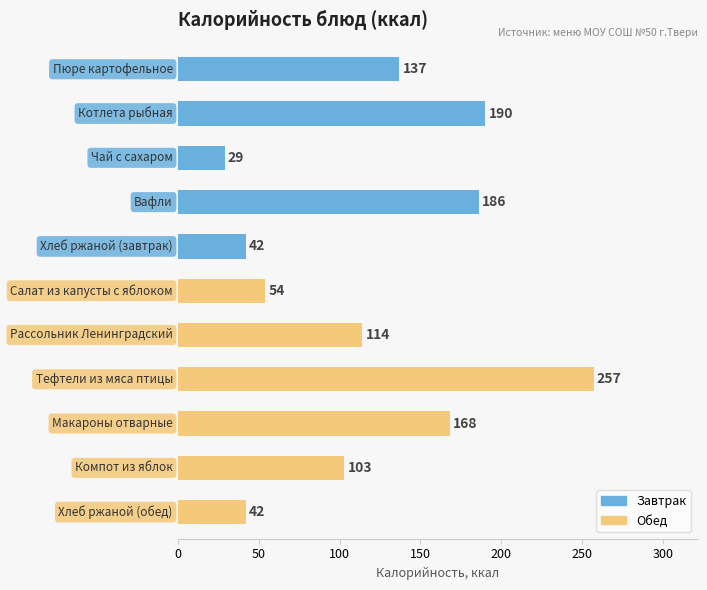

What is the average value?

120